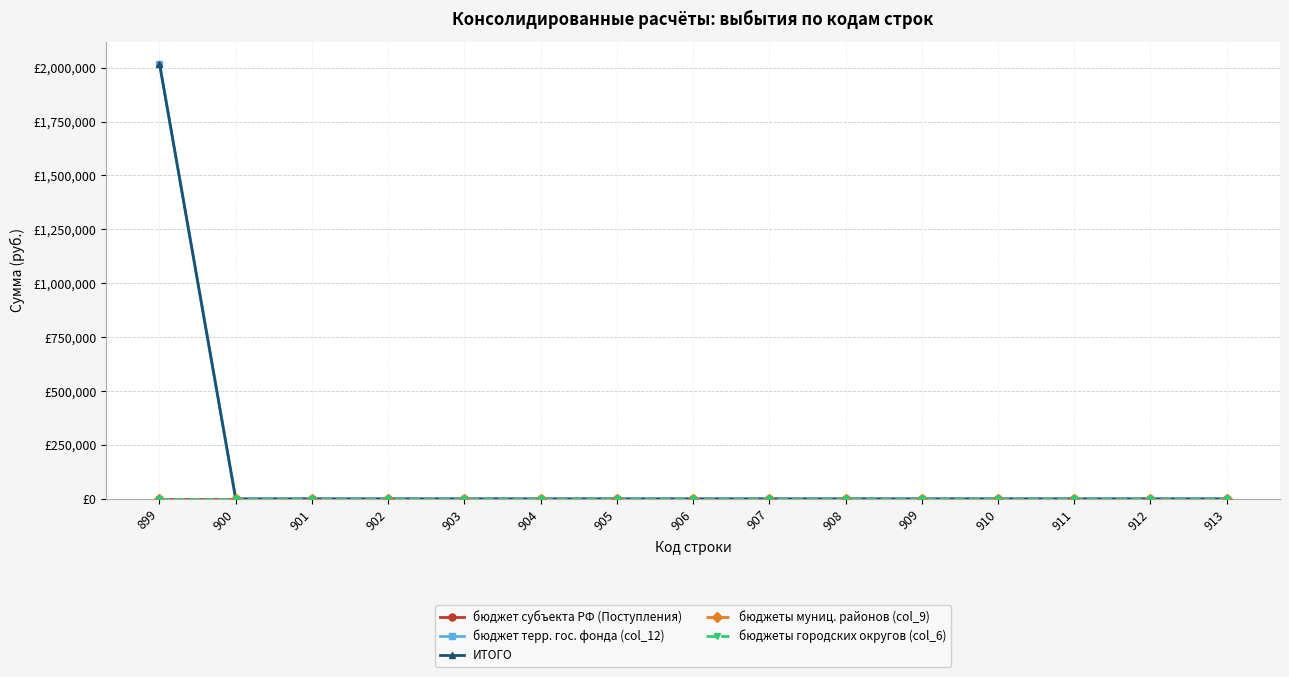

Does the chart have visible grid lines?

Yes